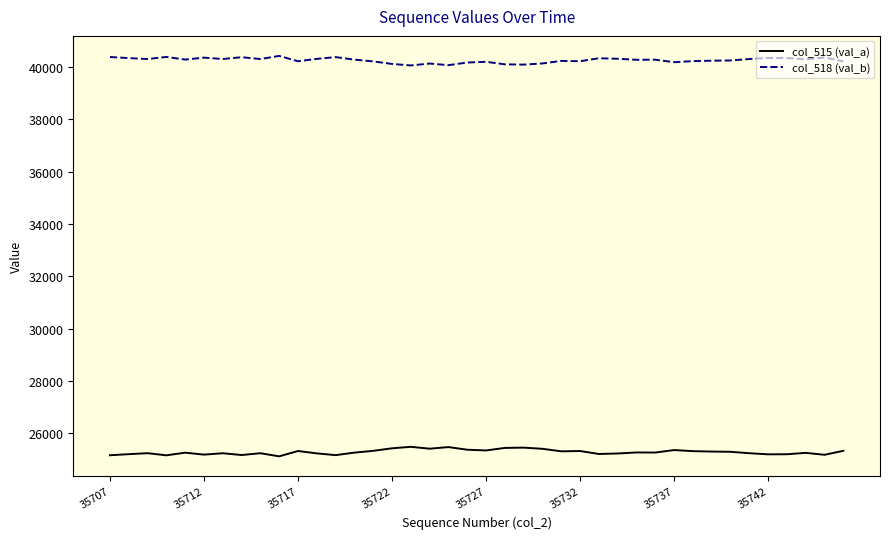

Which series has the largest total across all categories?

col_518 (val_b)